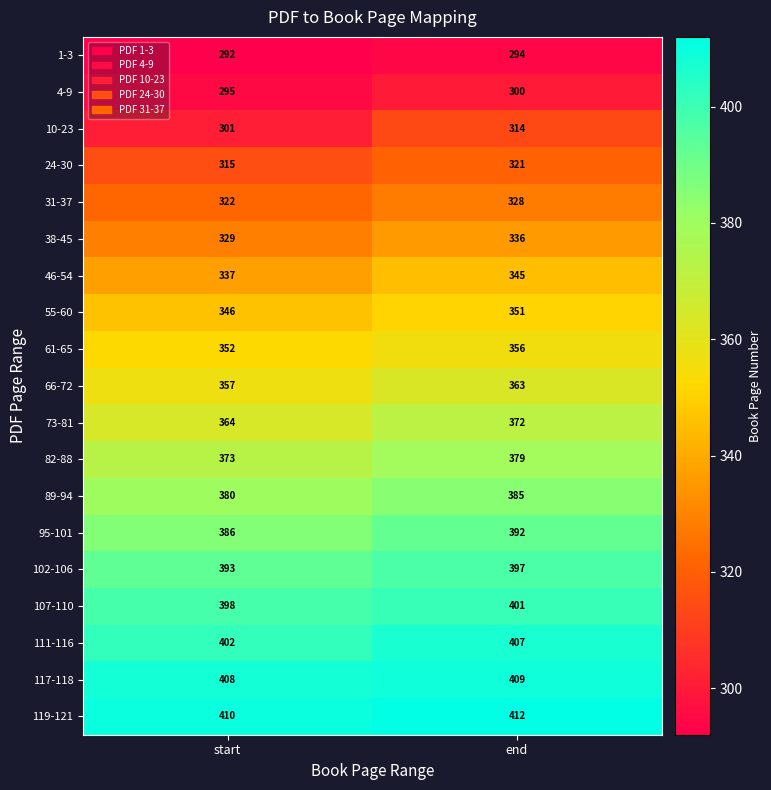

Which series has the largest range (max minus min)?

10-23